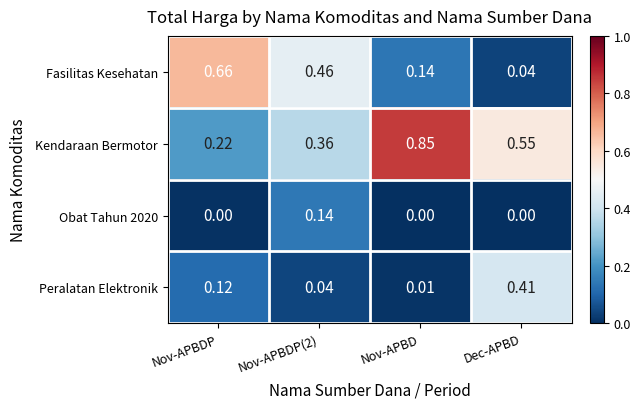

Between Nov-APBDP and Nov-APBD, which series saw the biggest shift?

Kendaraan Bermotor